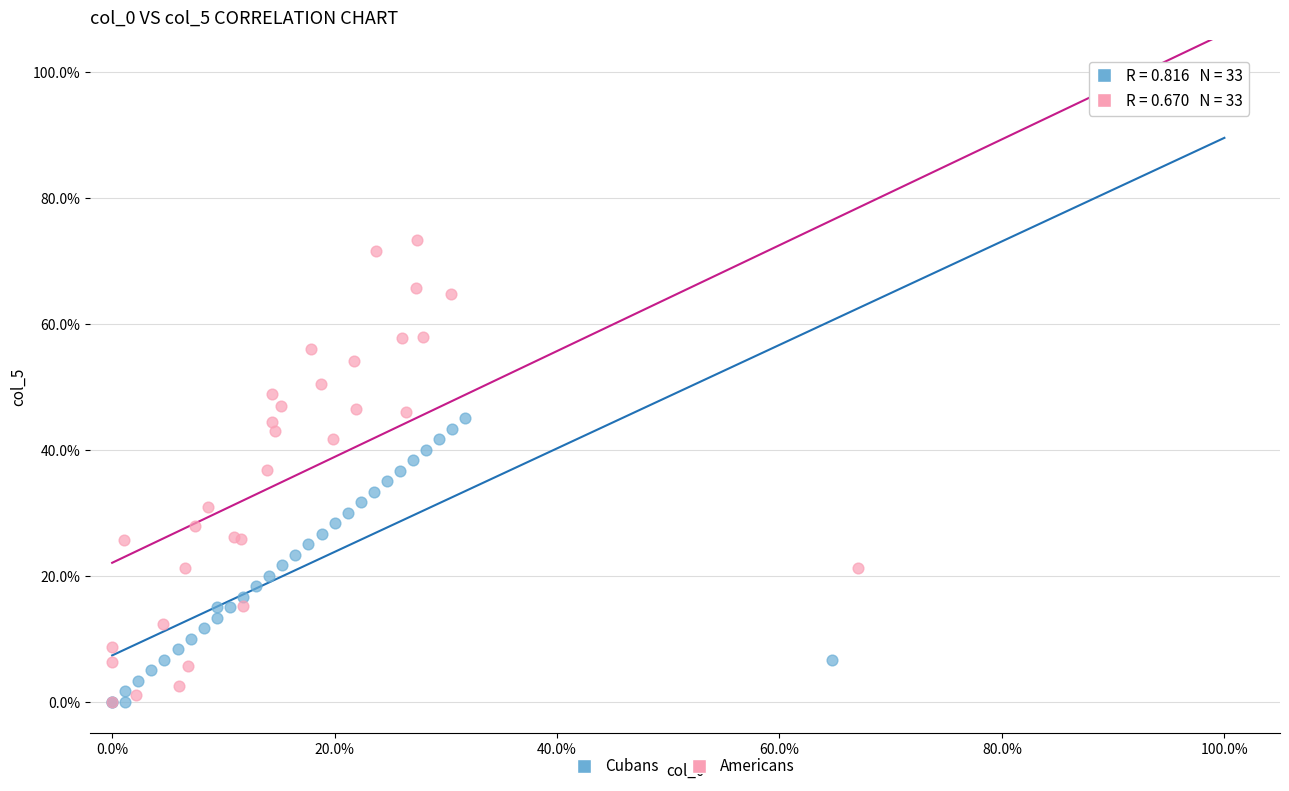

What are all the series names shown in the legend?

Cubans, Americans